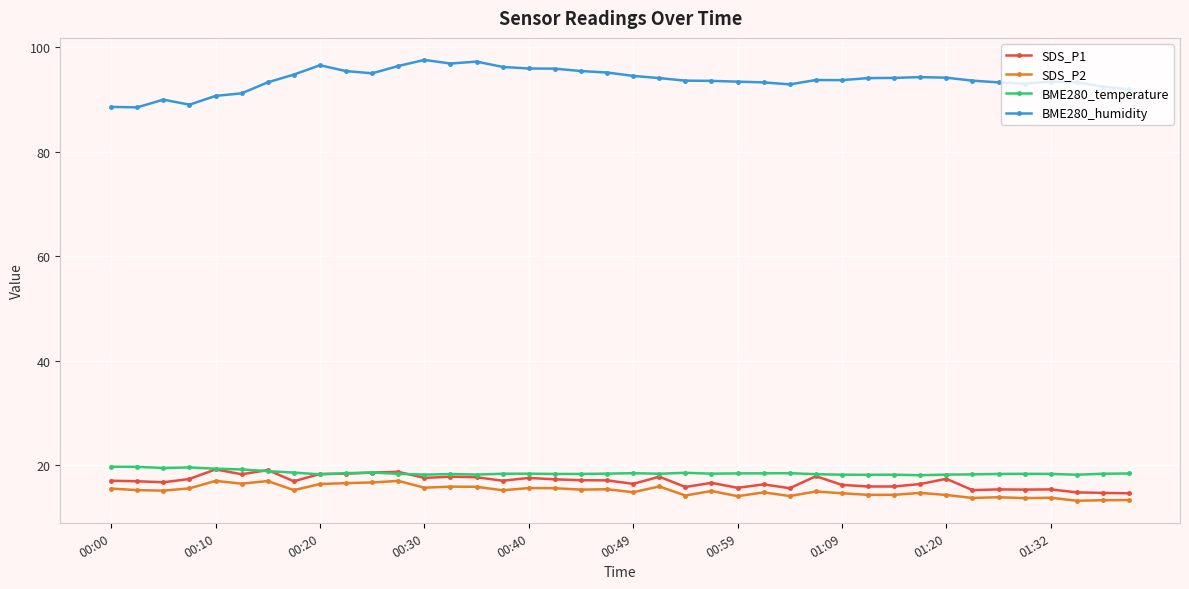

Which series has the largest total across all categories?

BME280_humidity